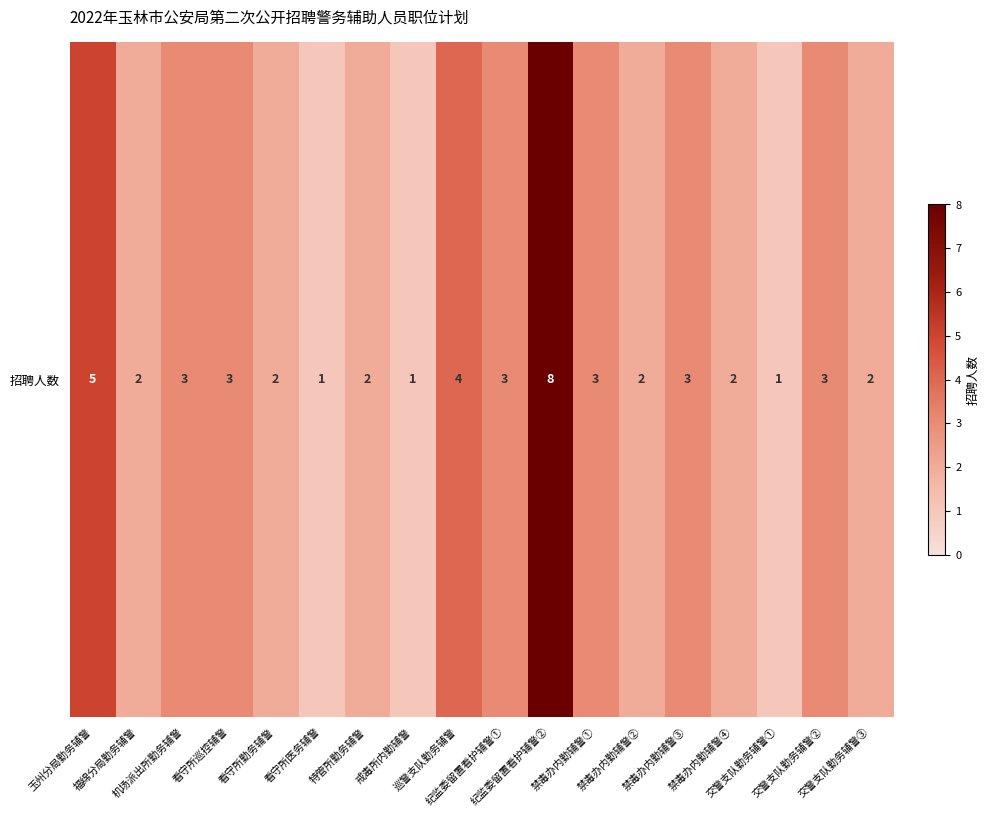

Where is the data nearest to the value 4?

巡警支队勤务辅警